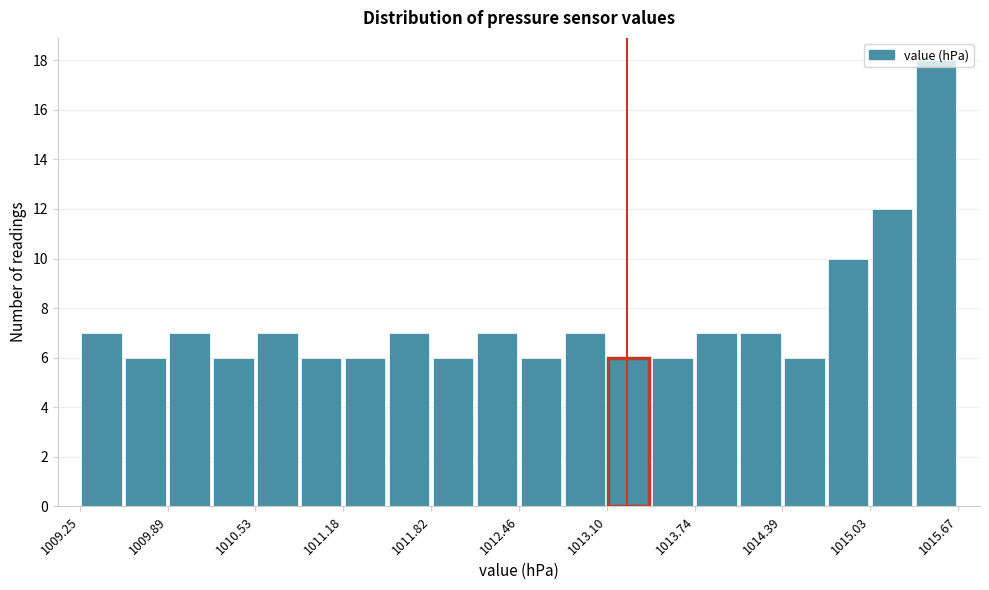

Around what value on the x-axis is the tallest bar? Give the approximate position of its centre, as read against the axis.

1015.5